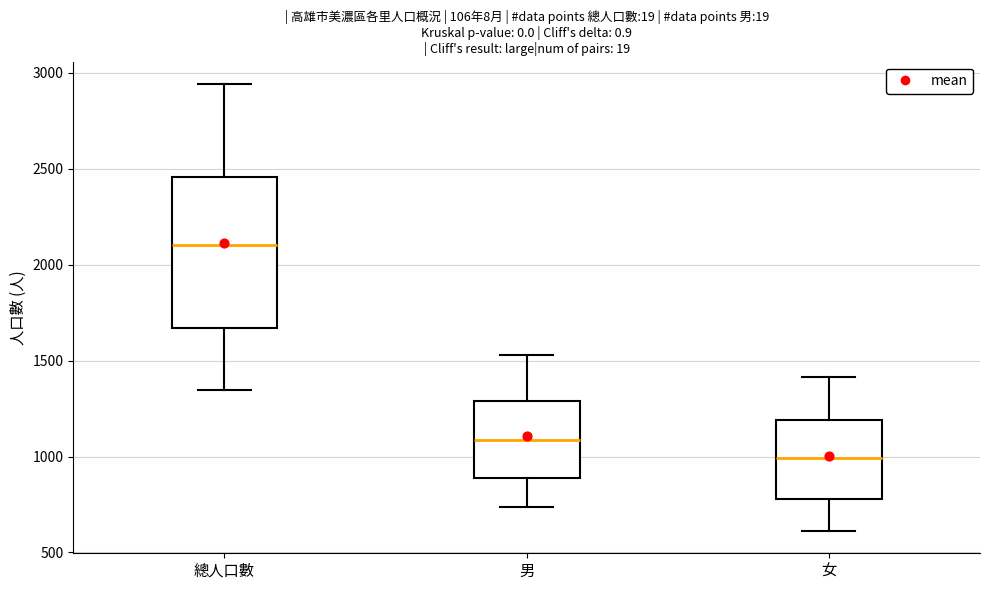

Comparing the boxes themselves (not the whiskers), which one is the tallest?

總人口數